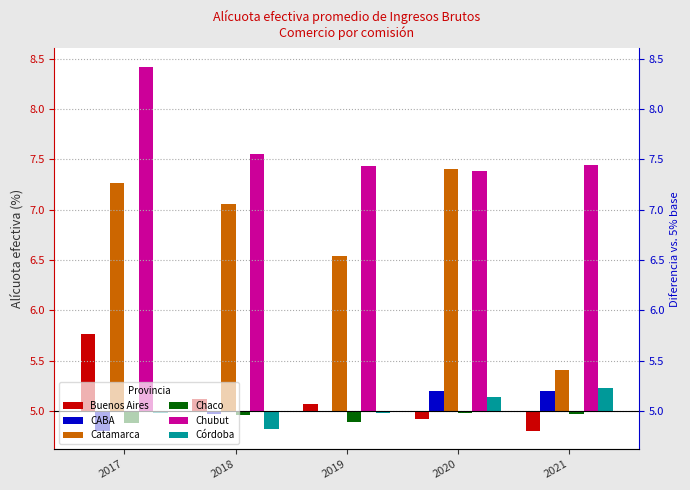

Is it true that Catamarca equals 2.4 at 2020?

True